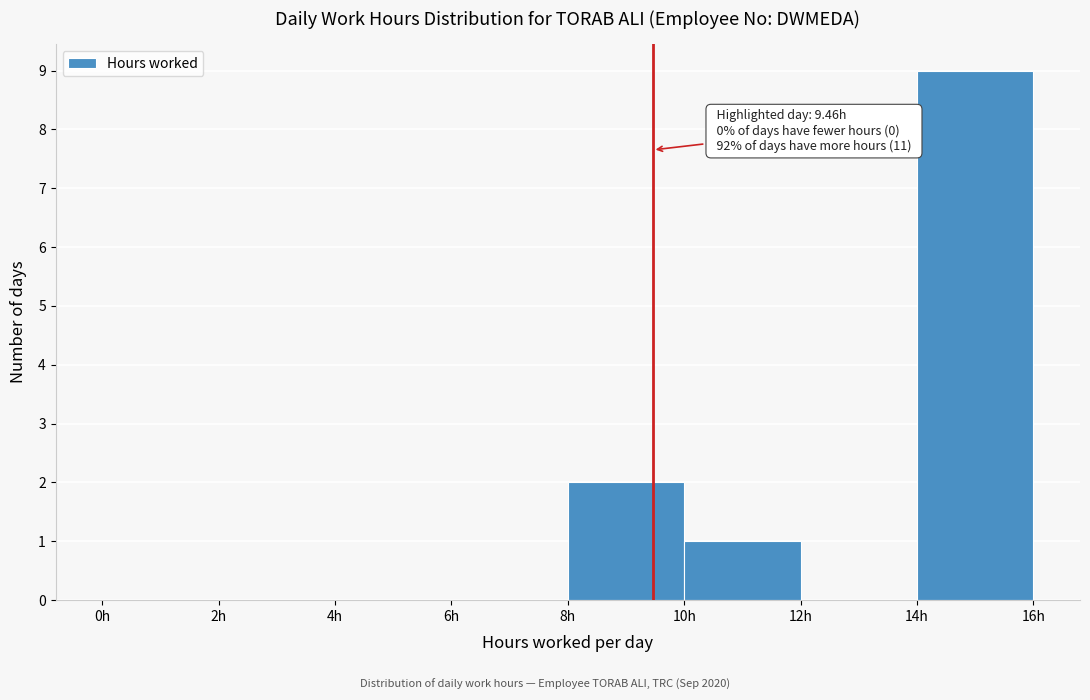

Over which range of the x-axis is the bar tallest?

14 to 16